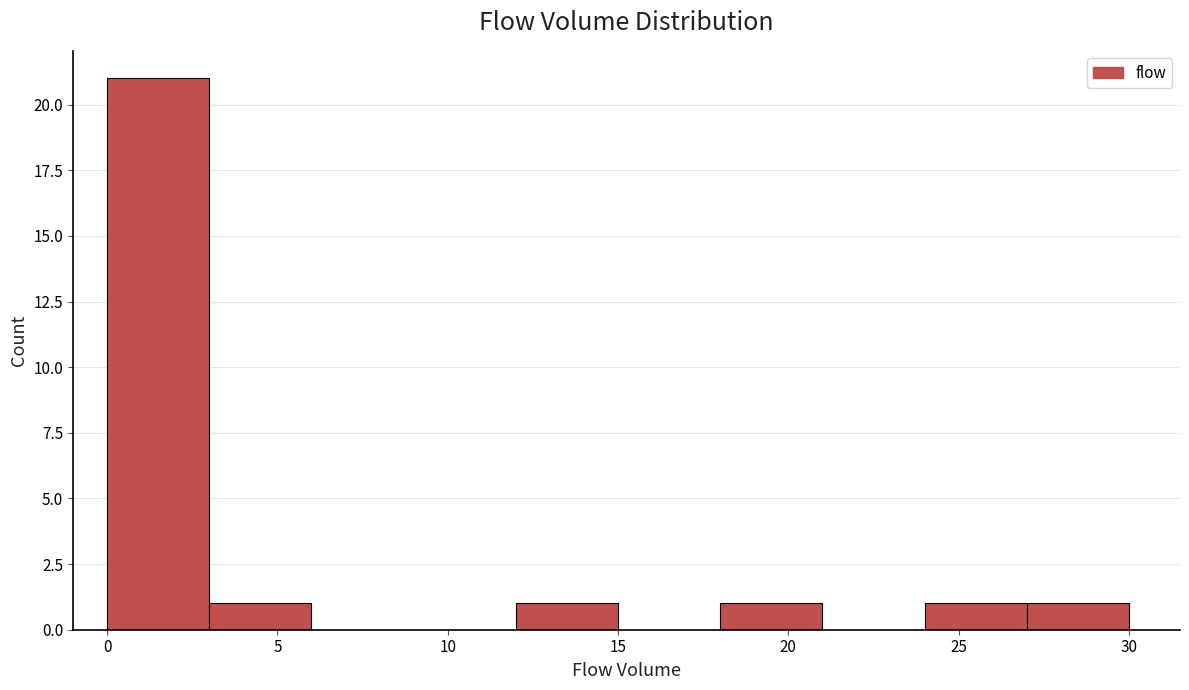

Reading left to right, list every bar in this chart as the range it spans on the x-axis followed by its height. The values are not printed on the chart, so give them approximately, as read against the axis.

0 to 3: 21
3 to 6: 1
6 to 9: 0
9 to 12: 0
12 to 15: 1
15 to 18: 0
18 to 21: 1
21 to 24: 0
24 to 27: 1
27 to 30: 1